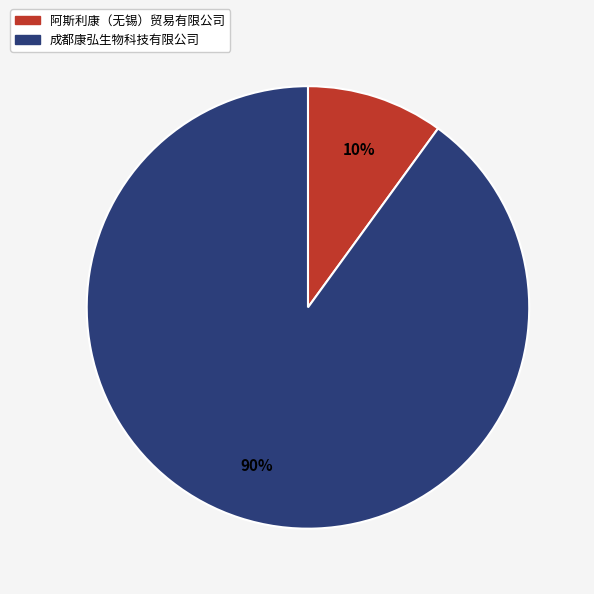

Count the number of slices in the pie.

2